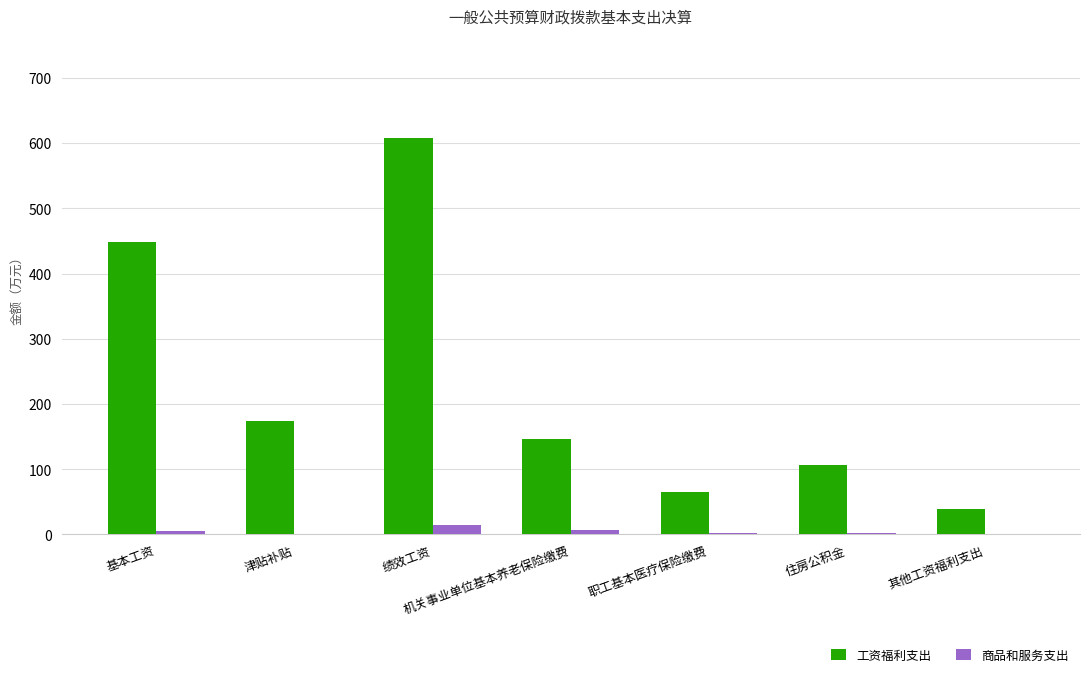

At which category is the sum across all series the highest?

绩效工资